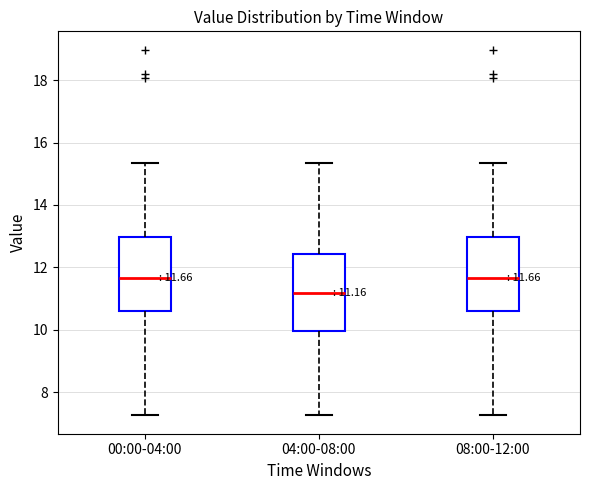

Which box's median line is the lowest?

04:00-08:00